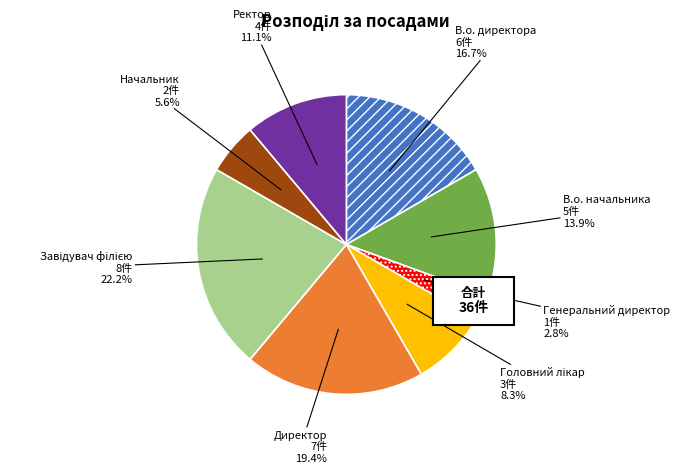

To the nearest percent, what is the difference between the largest and smallest slice percentages?

19%